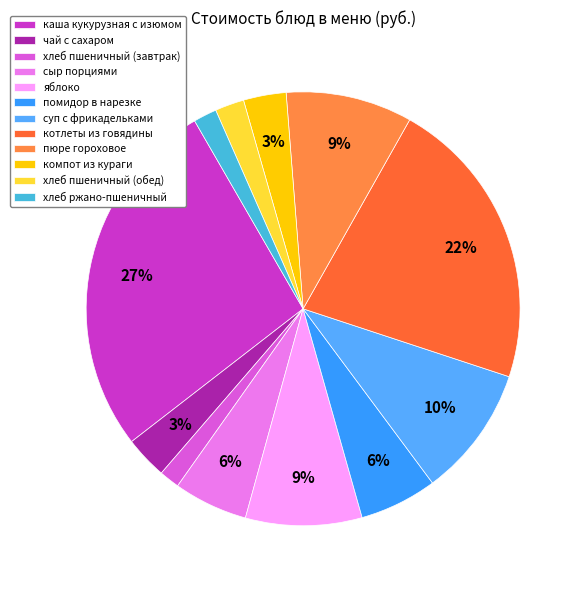

Approximately how many times larger is the value at пюре гороховое compared to хлеб ржано-пшеничный?

5.4